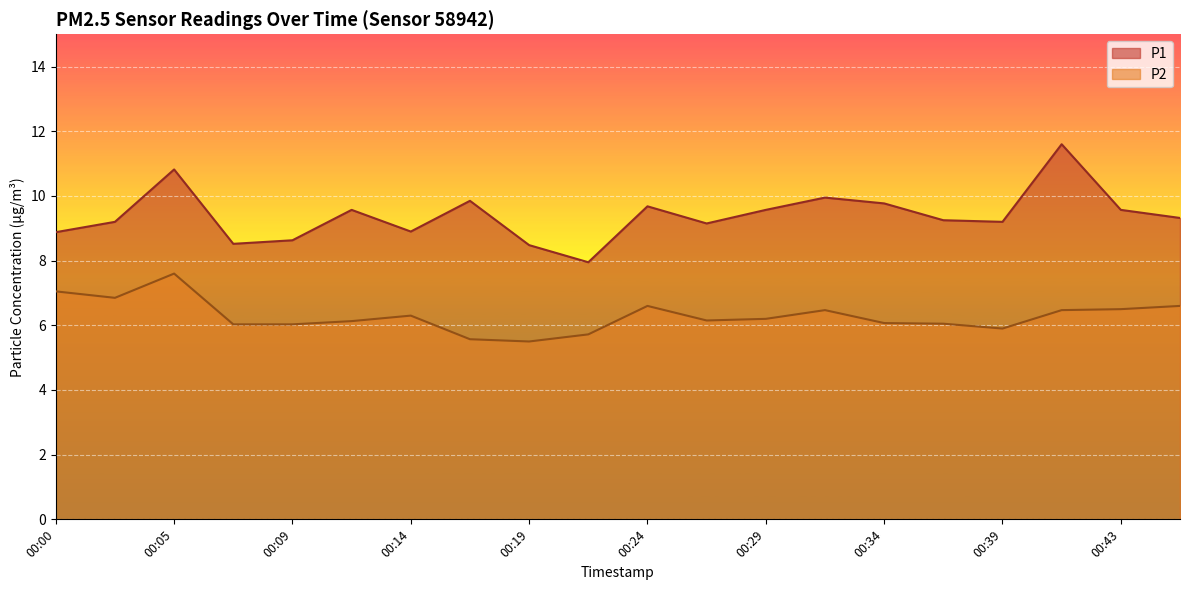

At which category does P2 reach its first local valley?

00:02